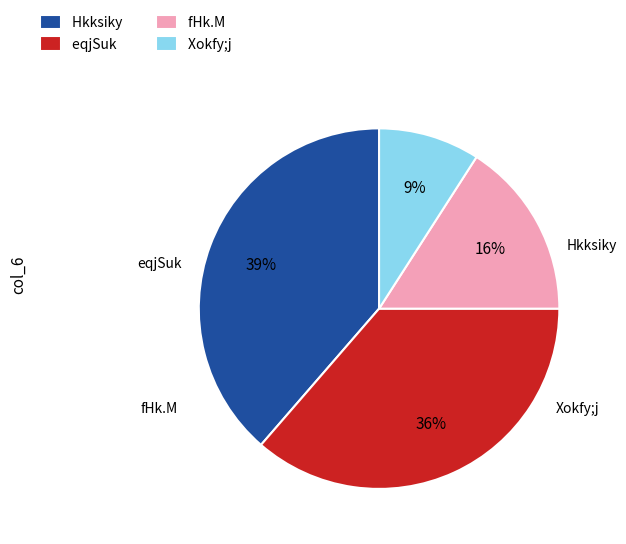

Which category has the biggest portion of the pie?

Hkksiky